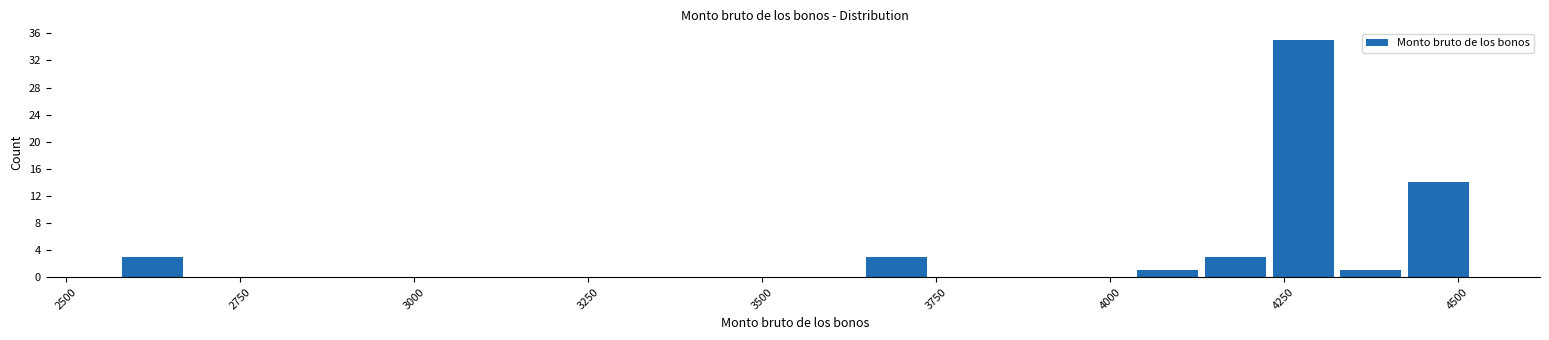

Around what value on the x-axis is the tallest bar? Give the approximate position of its centre, as read against the axis.

4300